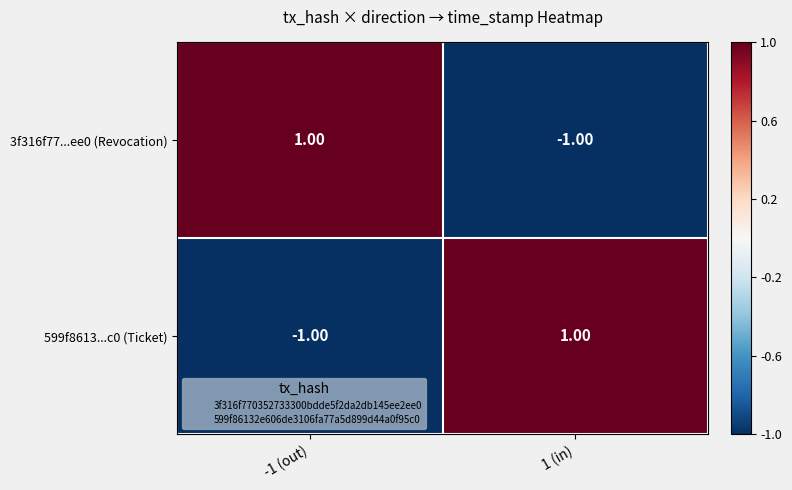

Rank the series at 1 (in) from highest to lowest value.

599f8613...c0 (Ticket), 3f316f77...ee0 (Revocation)